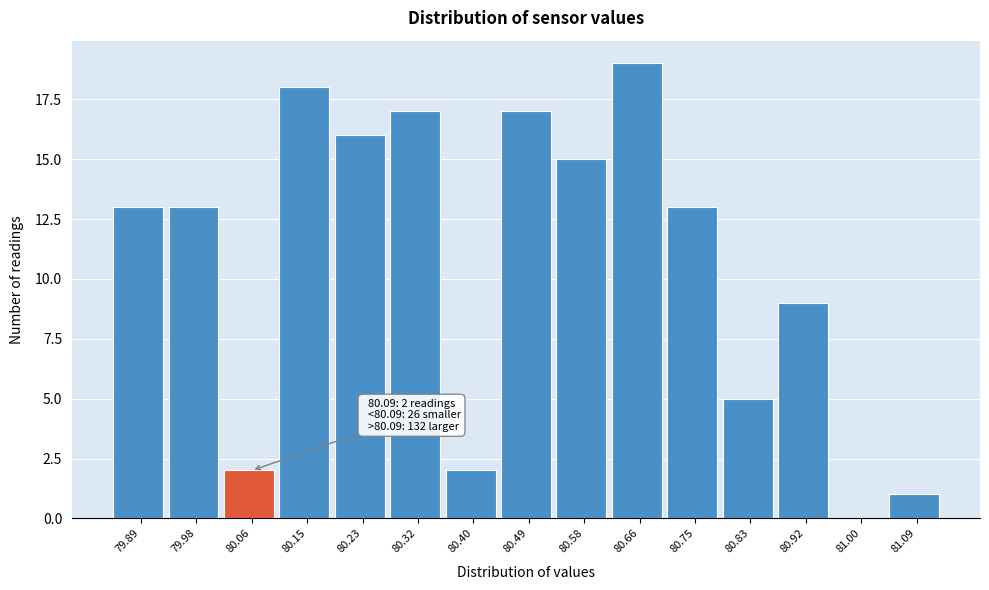

Over which range of the x-axis is the bar tallest?

80.62 to 80.70